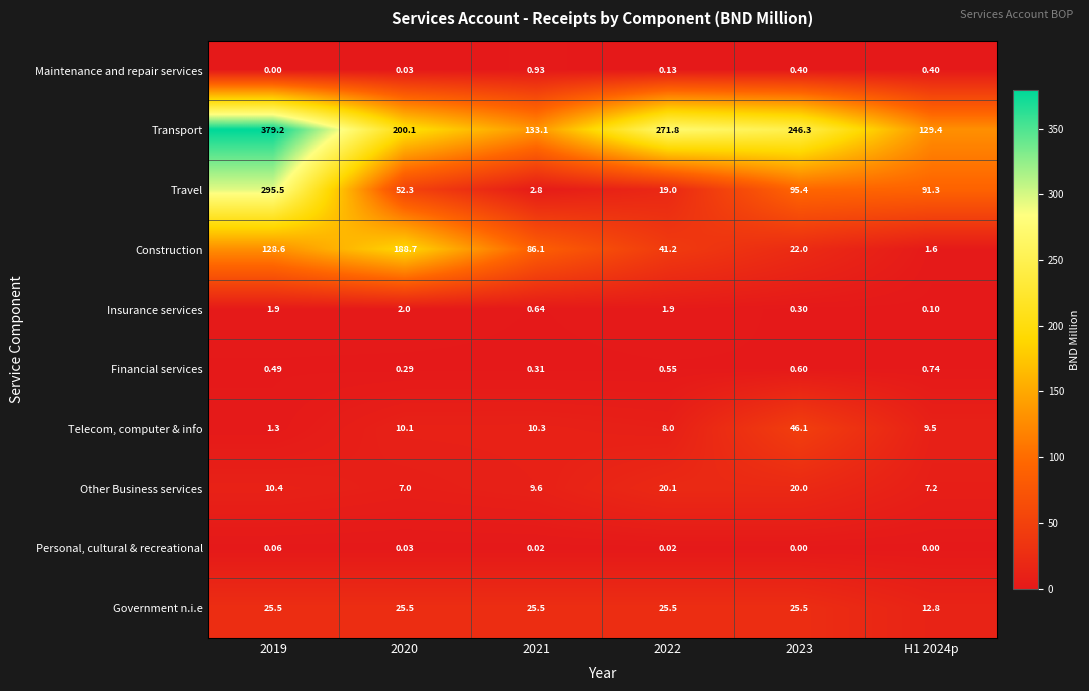

At 2023, list the series in order from smallest to largest.

Personal, cultural & recreational, Insurance services, Maintenance and repair services, Financial services, Other Business services, Construction, Government n.i.e, Telecom, computer & info, Travel, Transport